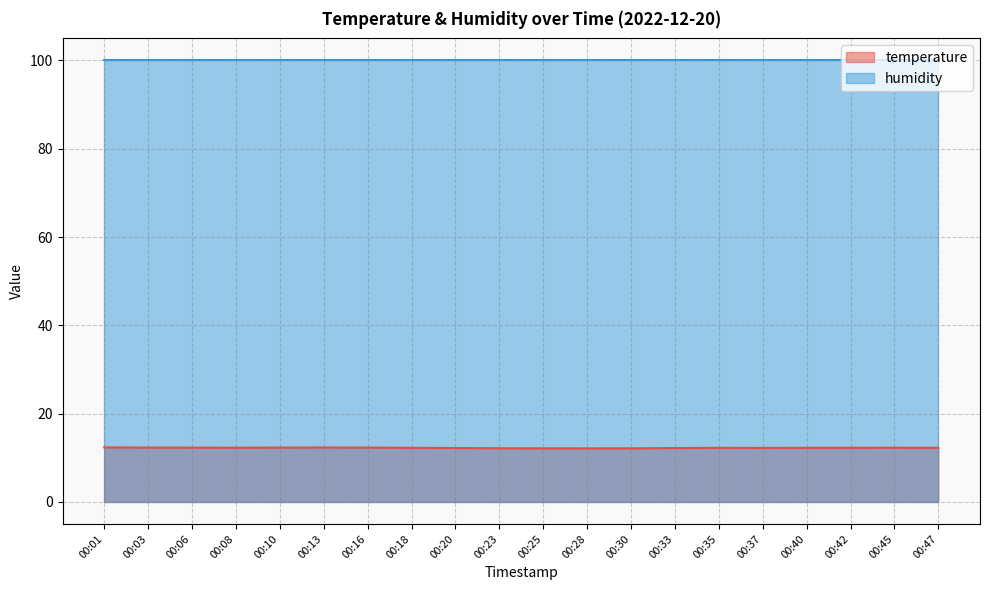

True or false: the data shows 21.0 at 00:08.

False